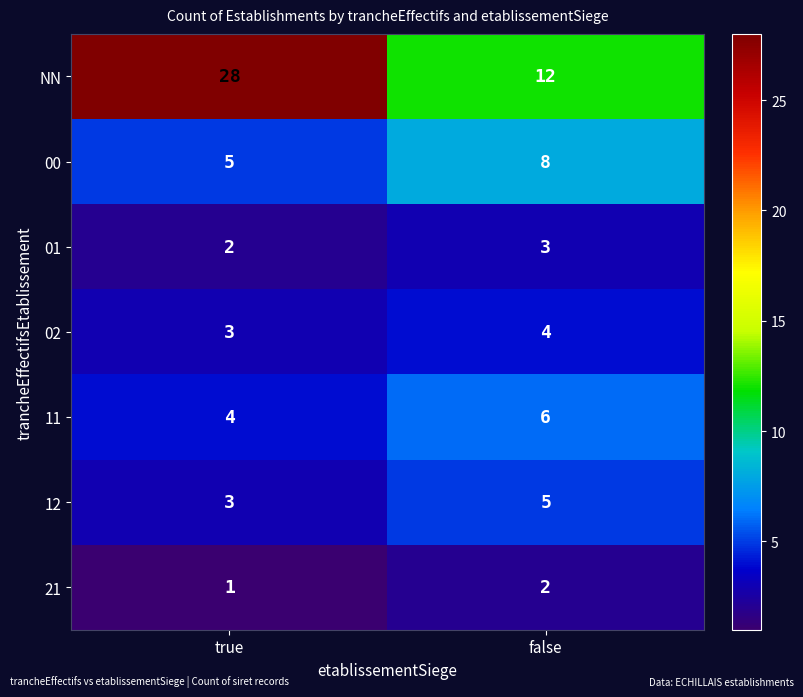

List the series in order of their peak value, lowest first.

21, 01, 02, 12, 11, 00, NN